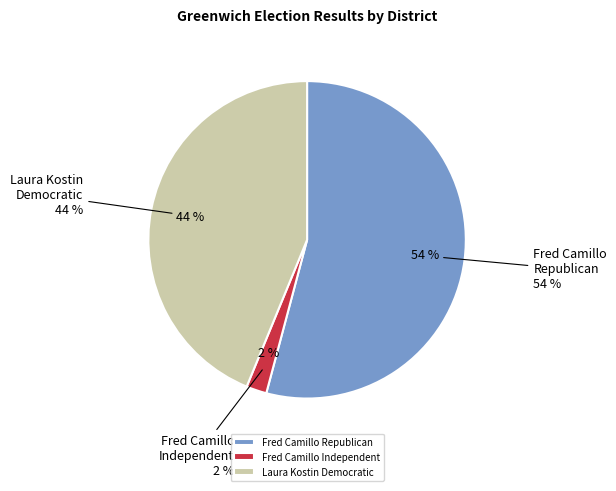

Rank the series by their average value, from lowest to highest.

Fred Camillo Independent, Laura Kostin Democratic, Fred Camillo Republican